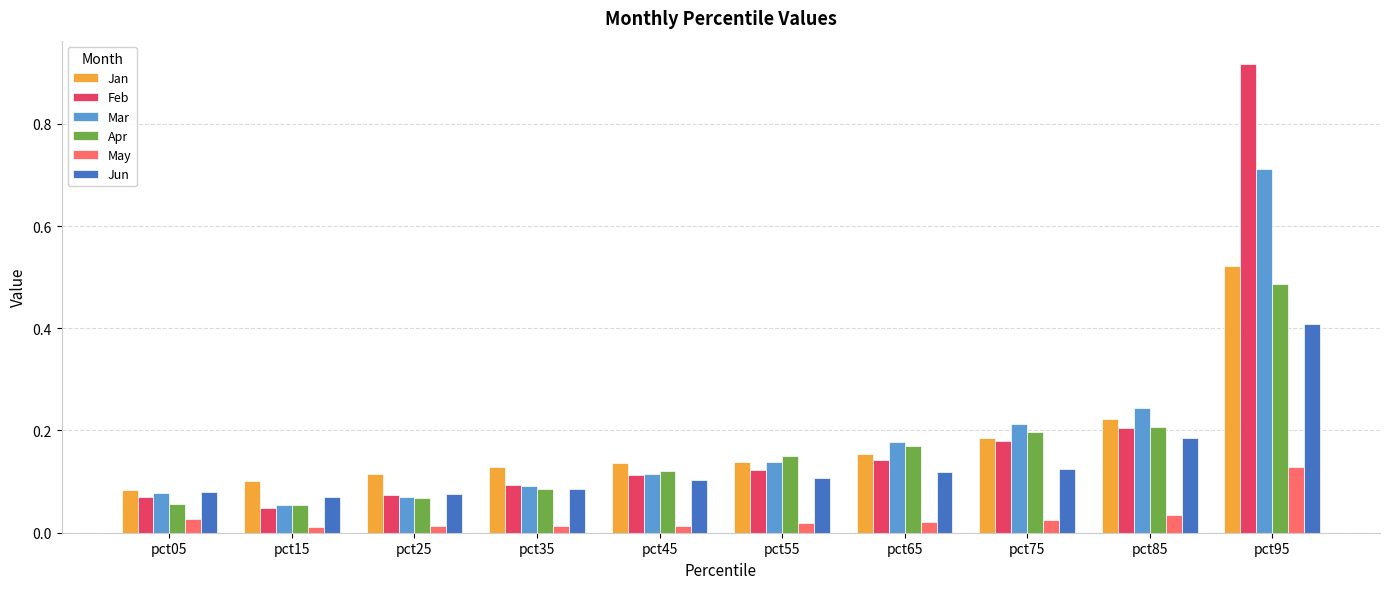

Is the value of May at pct65 greater than the value of Mar at pct45?

No